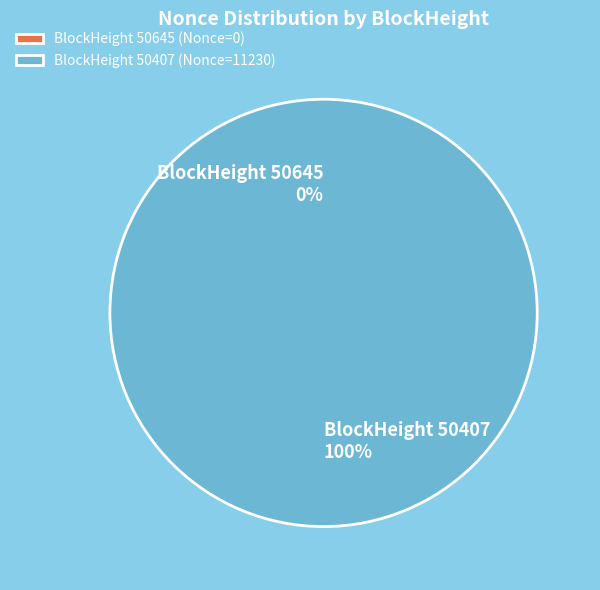

Between 50645 and 50407, which is larger?

50407